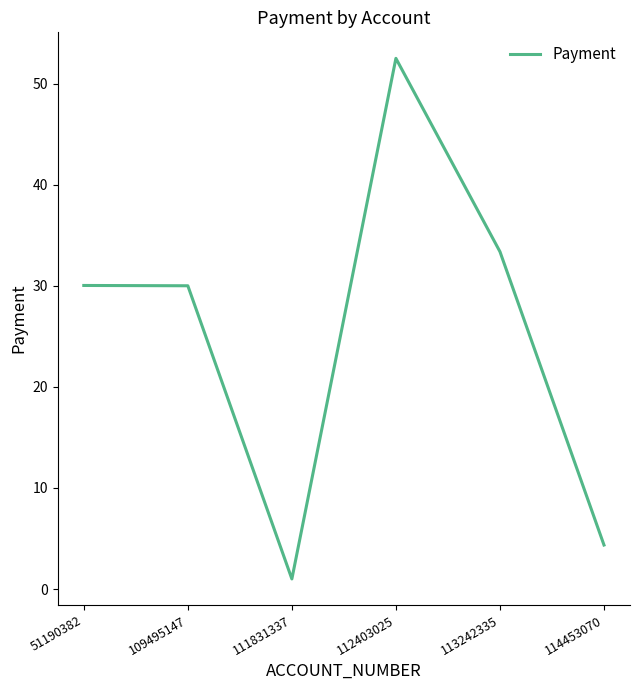

Is it true that the value at 109495147 is 30.0?

True